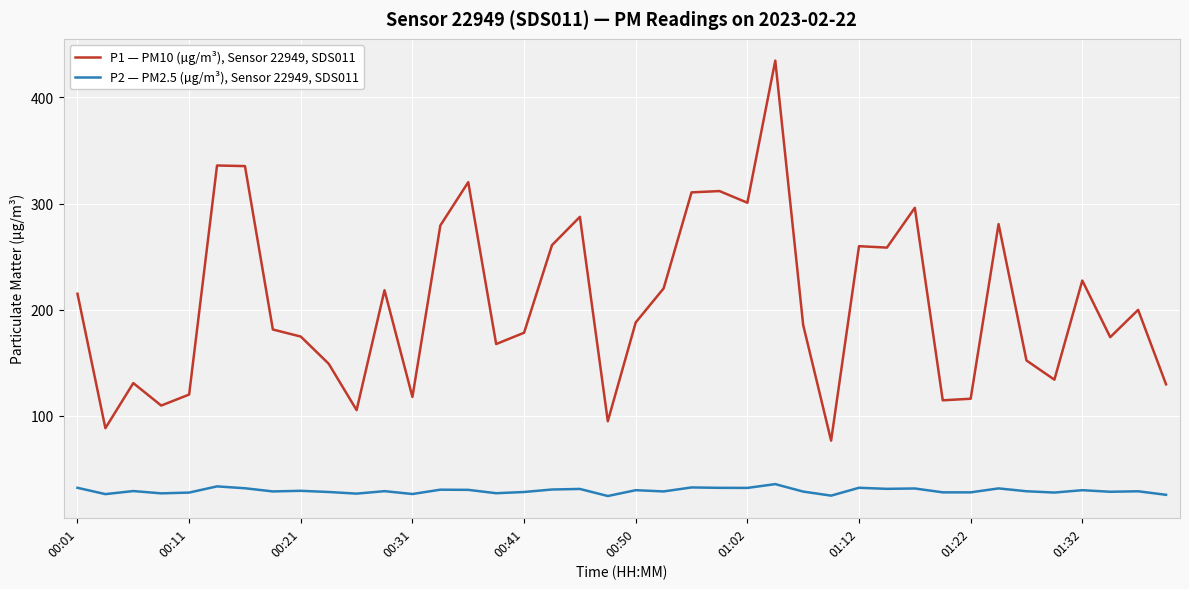

Which series has the largest total across all categories?

P1 — PM10 (µg/m³), Sensor 22949, SDS011